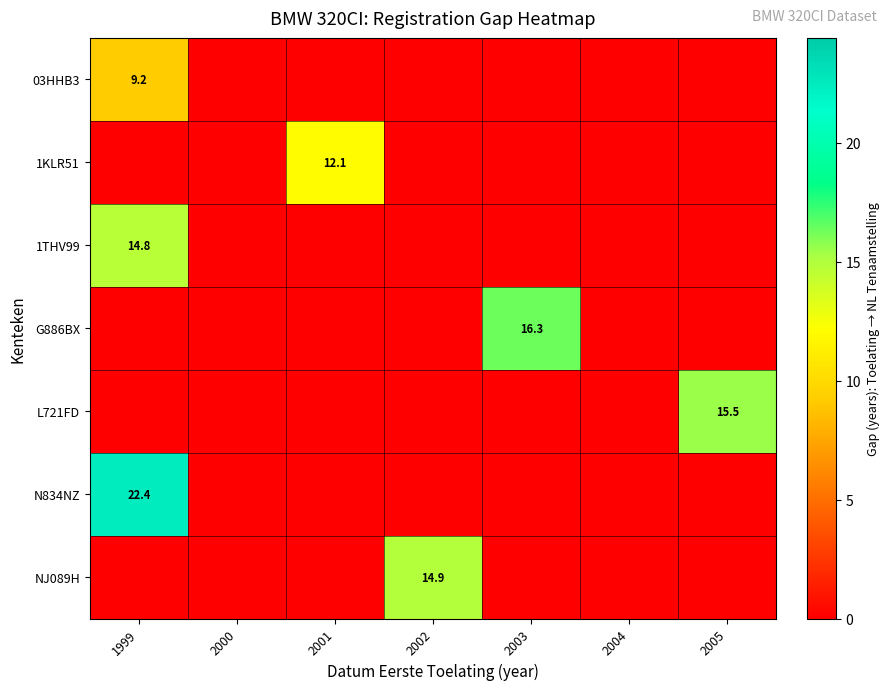

Is the value of 1KLR51 at 2001 greater than the value of 03HHB3 at 1999?

Yes